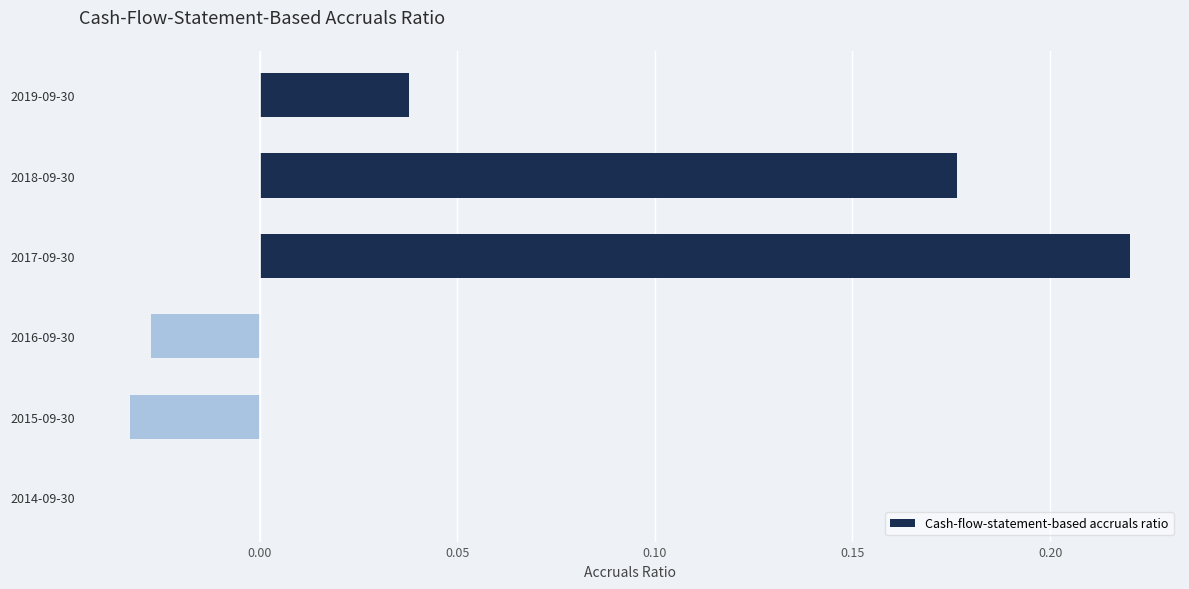

Between 2018-09-30 and 2016-09-30, which is larger?

2018-09-30